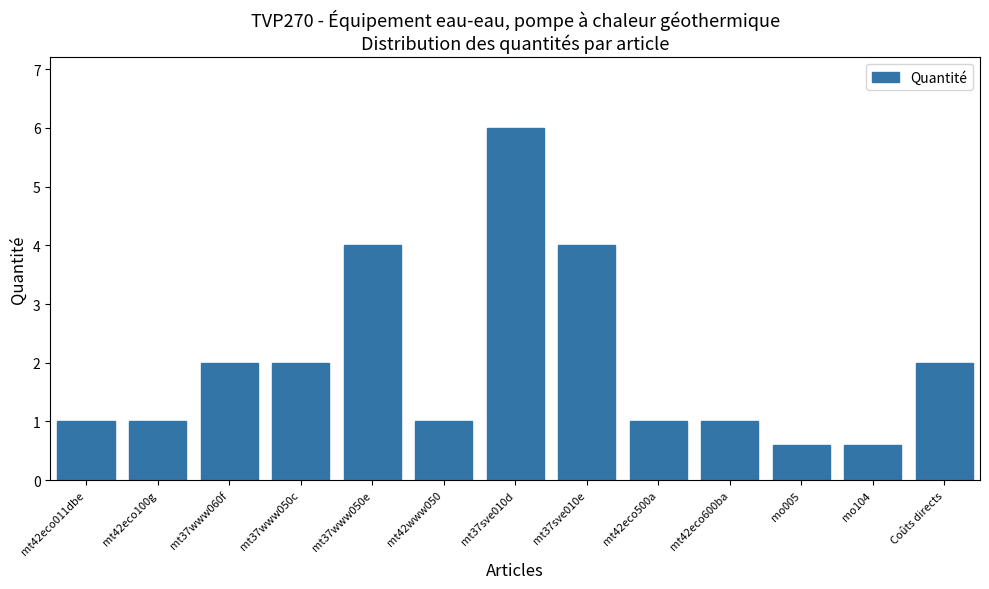

Reading left to right, what are all the values shown in this chart?

1.0	1.0	2.0	2.0	4.0	1.0	6.0	4.0	1.0	1.0	0.6	0.6	2.0